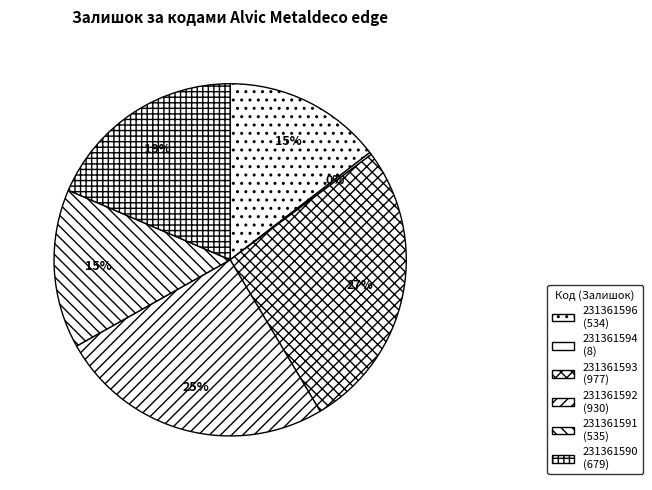

To the nearest percent, what portion does 231361593 represent?

27%